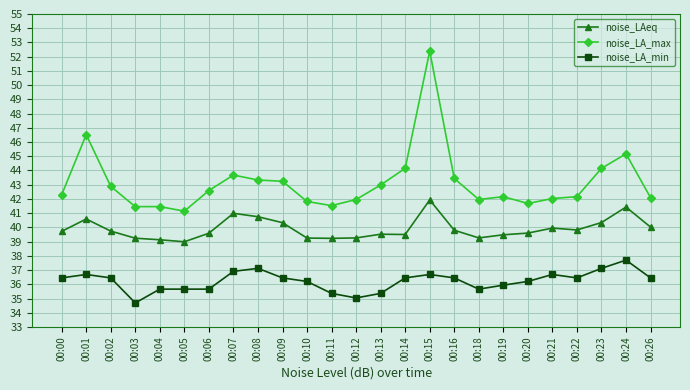

At how many categories does at least one series exceed 36?

25